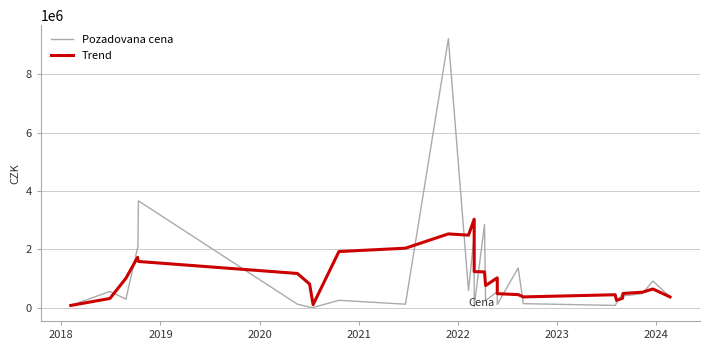

At which category does Pozadovana cena reach its first local peak?

2018